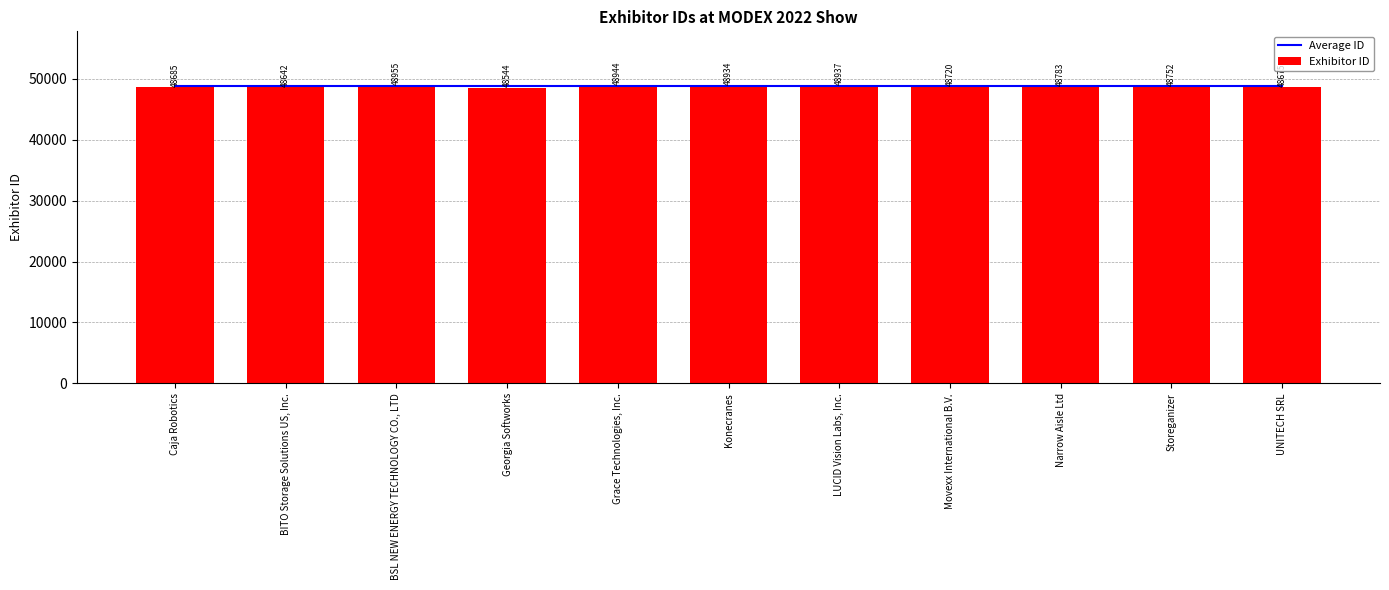

Reading left to right, what are all the values shown in this chart?

Average ID: Caja Robotics=48779.2	BITO Storage Solutions US, Inc.=48779.2	BSL NEW ENERGY TECHNOLOGY CO., LTD=48779.2	Georgia Softworks=48779.2	Grace Technologies, Inc.=48779.2	Konecranes=48779.2	LUCID Vision Labs, Inc.=48779.2	Movexx International B.V.=48779.2	Narrow Aisle Ltd=48779.2	Storeganizer=48779.2	UNITECH SRL=48779.2
Exhibitor ID: Caja Robotics=48685.0	BITO Storage Solutions US, Inc.=48642.0	BSL NEW ENERGY TECHNOLOGY CO., LTD=48955.0	Georgia Softworks=48544.0	Grace Technologies, Inc.=48944.0	Konecranes=48934.0	LUCID Vision Labs, Inc.=48937.0	Movexx International B.V.=48720.0	Narrow Aisle Ltd=48783.0	Storeganizer=48752.0	UNITECH SRL=48675.0